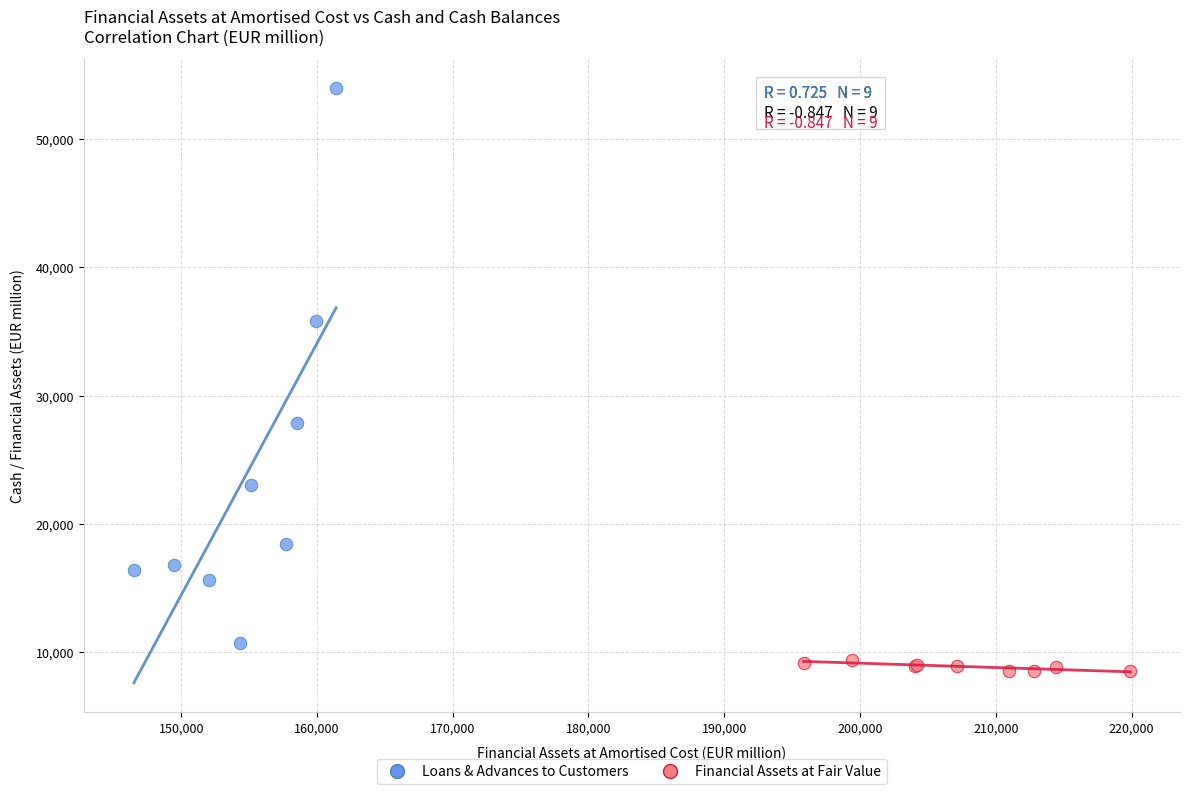

Which series reaches the maximum Y coordinate?

Loans & Advances to Customers